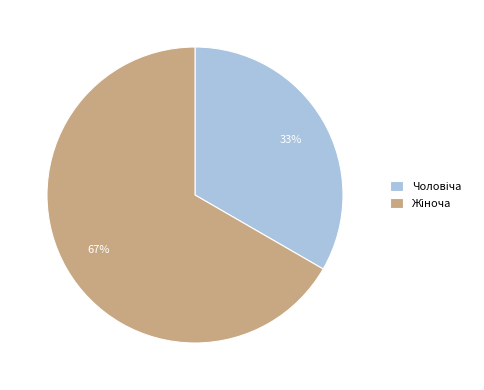

To the nearest percent, what is the average slice percentage?

50%